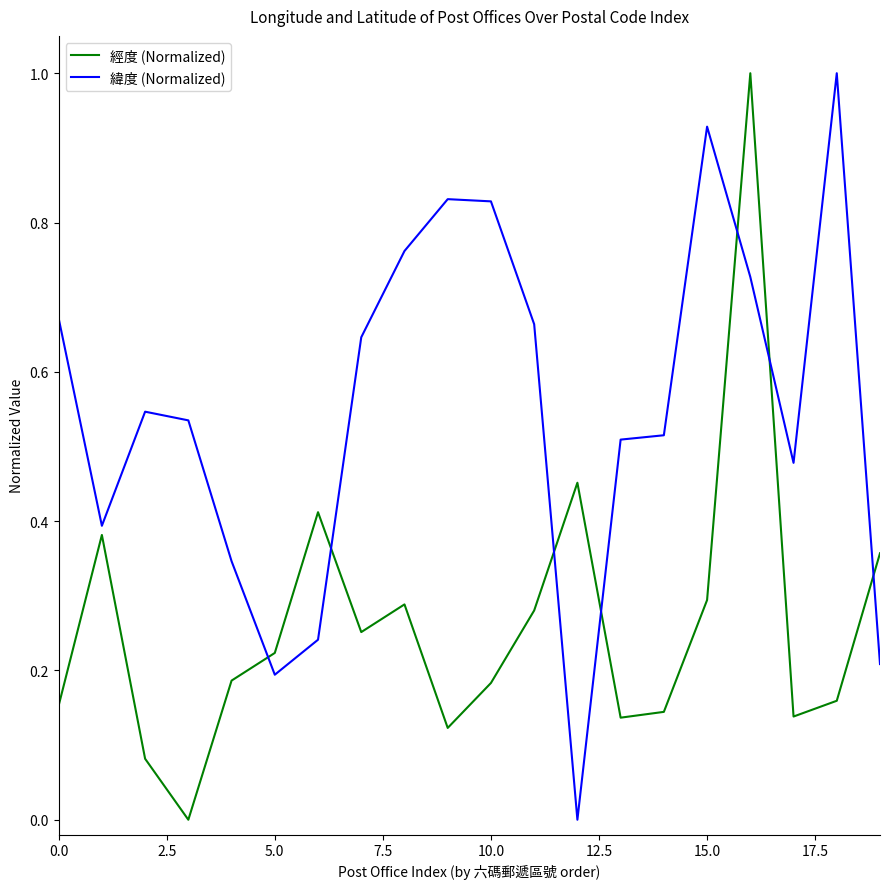

List the series in order of their overall mean, lowest first.

經度 (Normalized), 緯度 (Normalized)